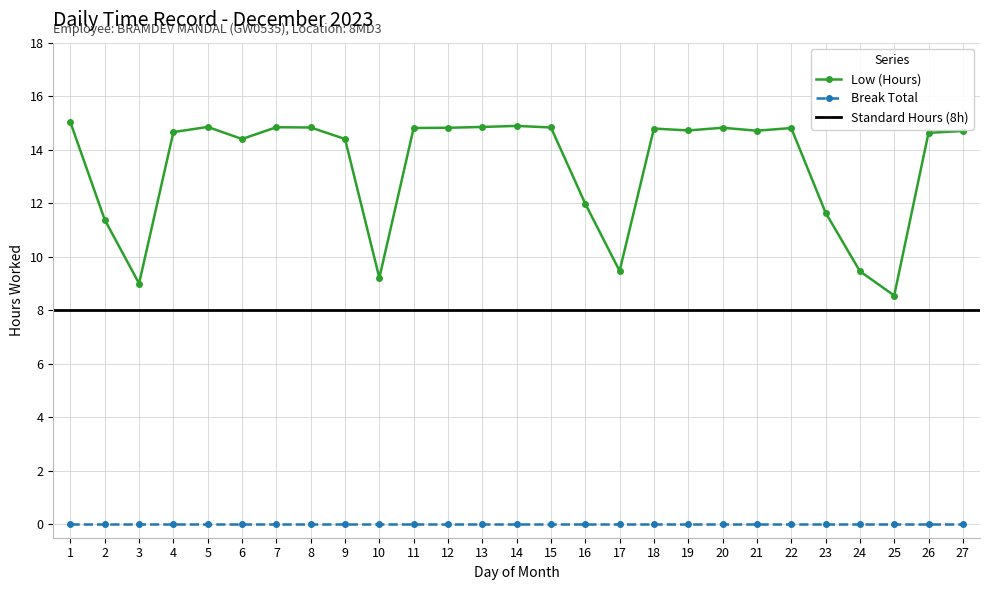

Between 26 and 15, which is larger?

15